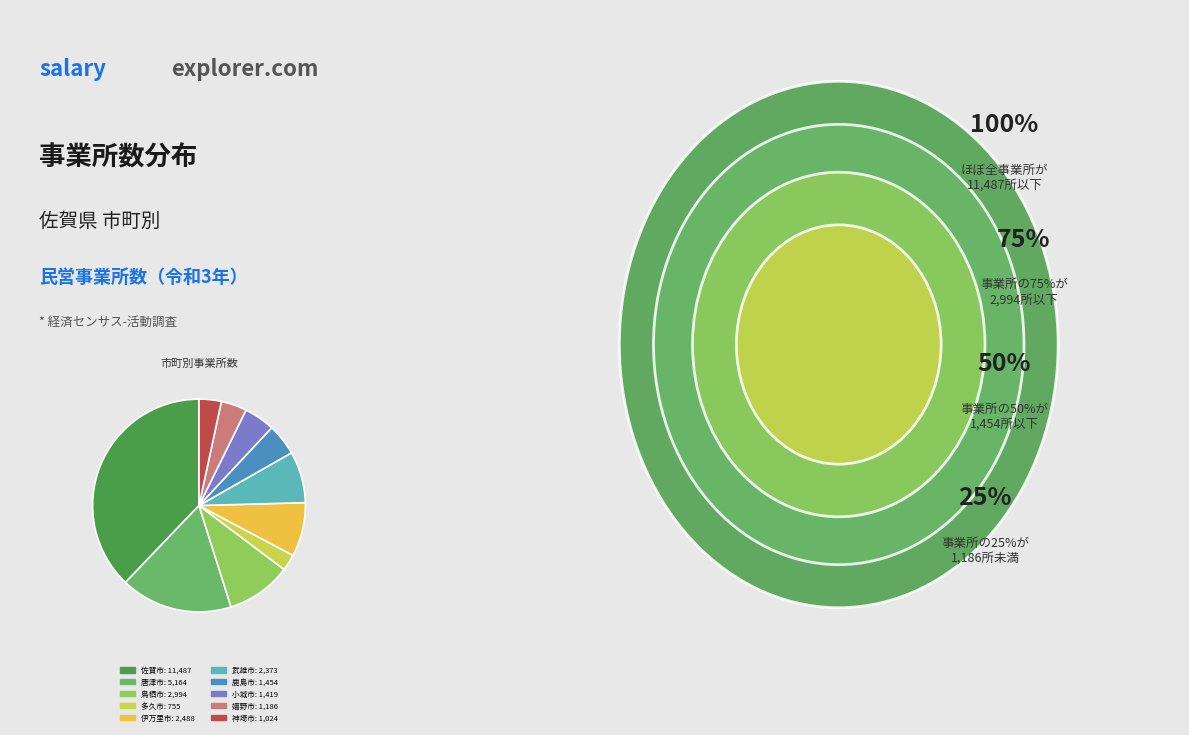

True or false: 神埼市 accounts for 3% of the total.

True